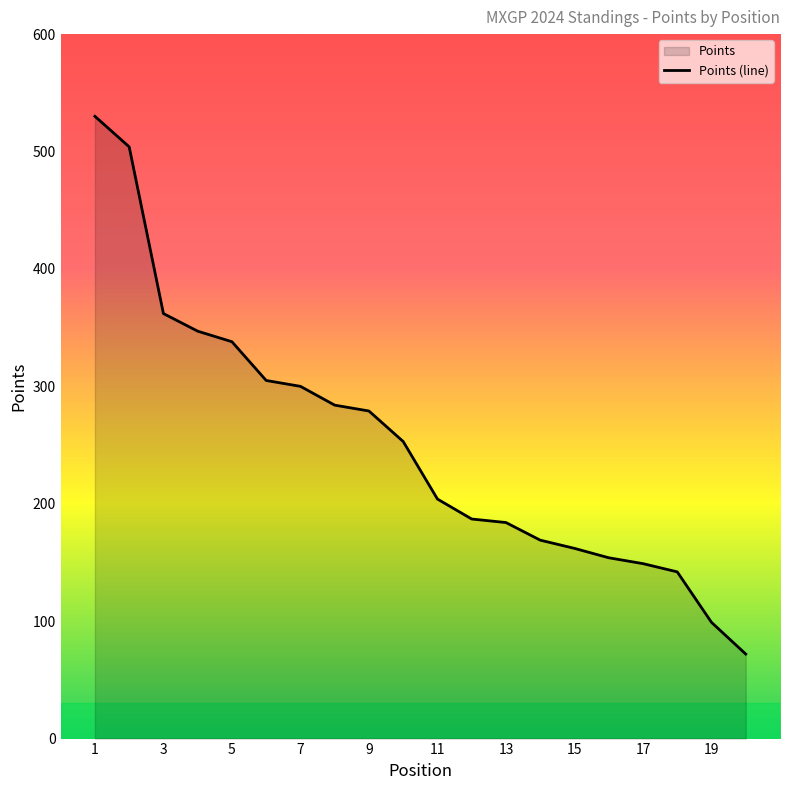

Is it true that the value at 19 is 53?

False